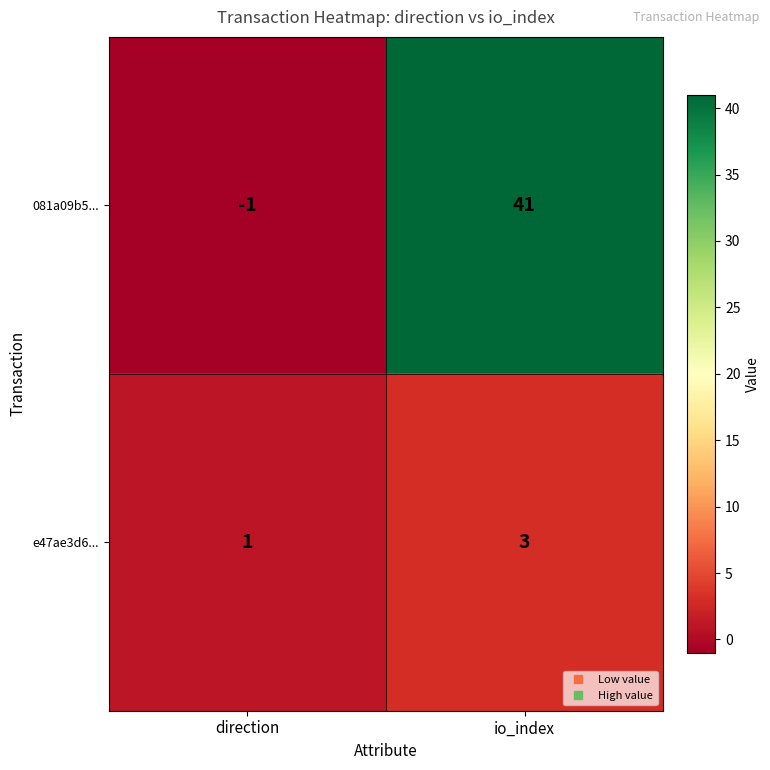

Which series has the largest range (max minus min)?

081a09b5...